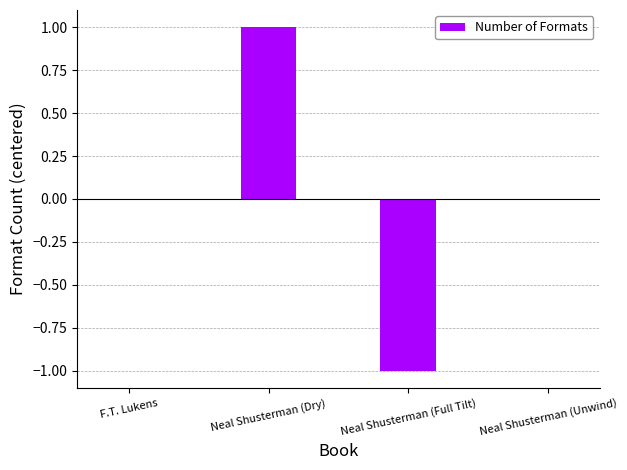

True or false: the data shows 0 at F.T. Lukens.

True